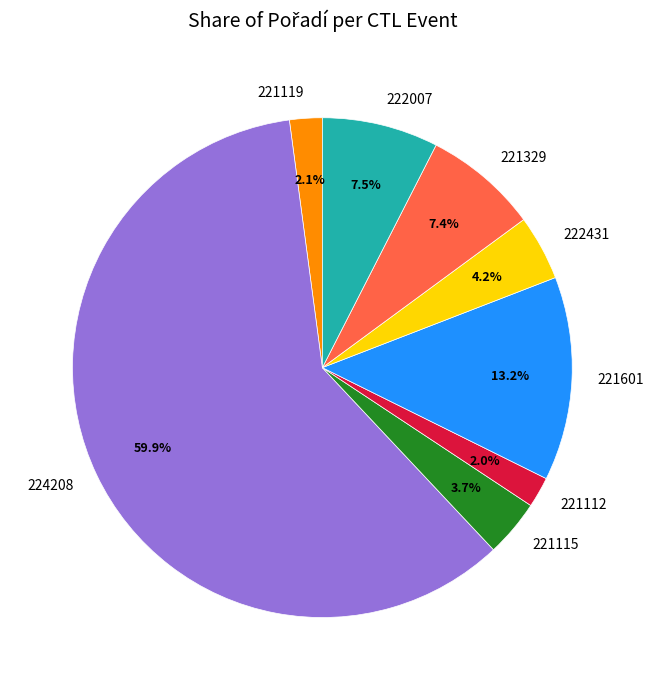

To the nearest percent, what is the difference between the 222007 and 221119 slice percentages?

5%